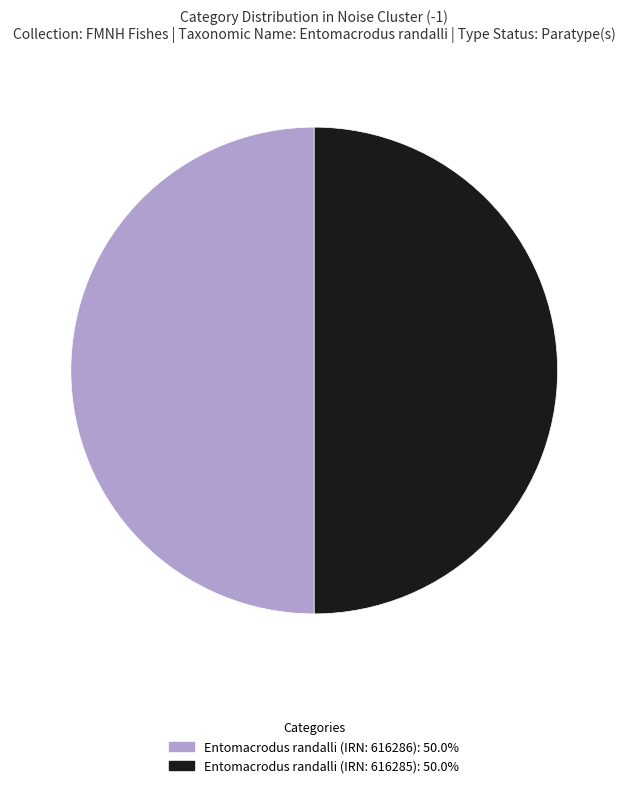

Approximately how many times larger is the value at Entomacrodus randalli (IRN: 616286): 50.0% compared to Entomacrodus randalli (IRN: 616285): 50.0%?

1.0